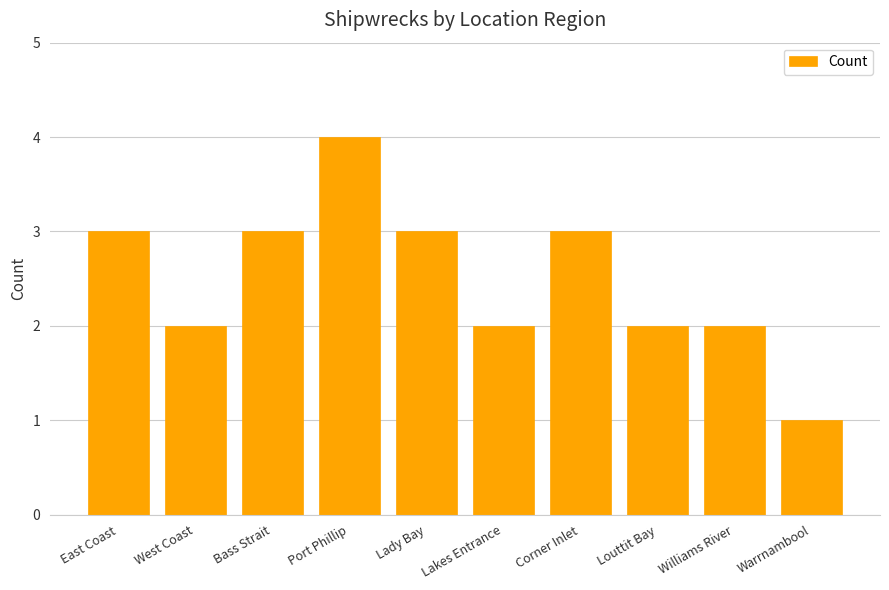

At which category does the chart reach its minimum across all series?

Warrnambool